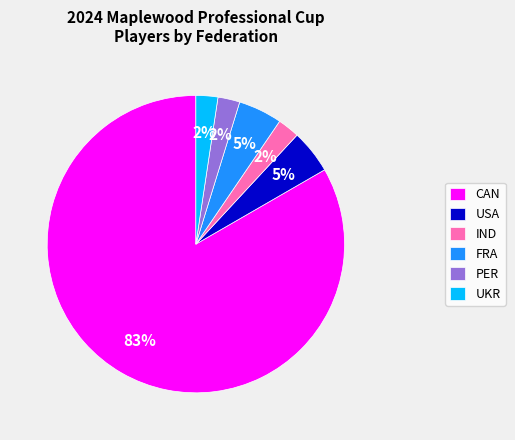

To the nearest percent, what percentage of the pie is FRA?

5%